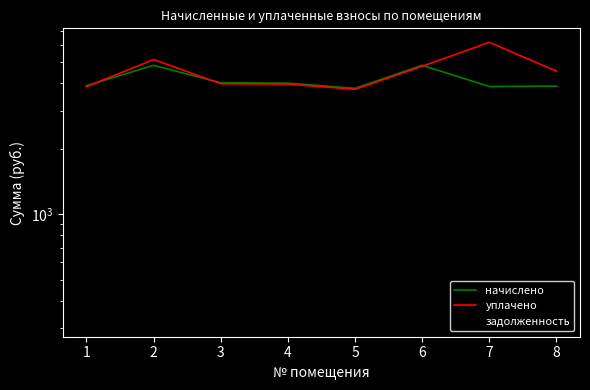

What is the sum of all задолженность values?

2764.9